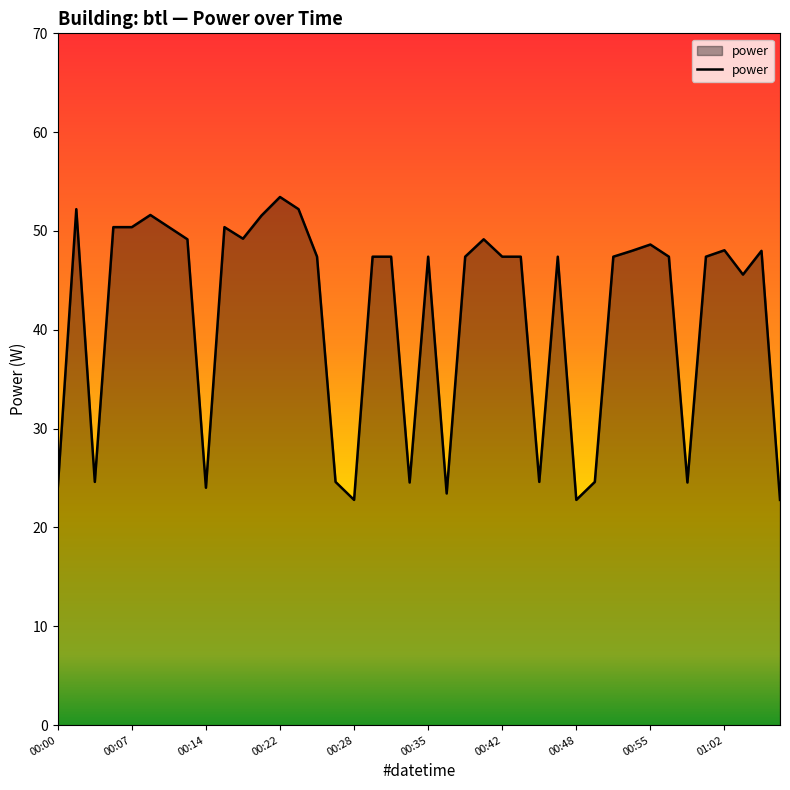

What is the maximum value shown in the chart?

53.4